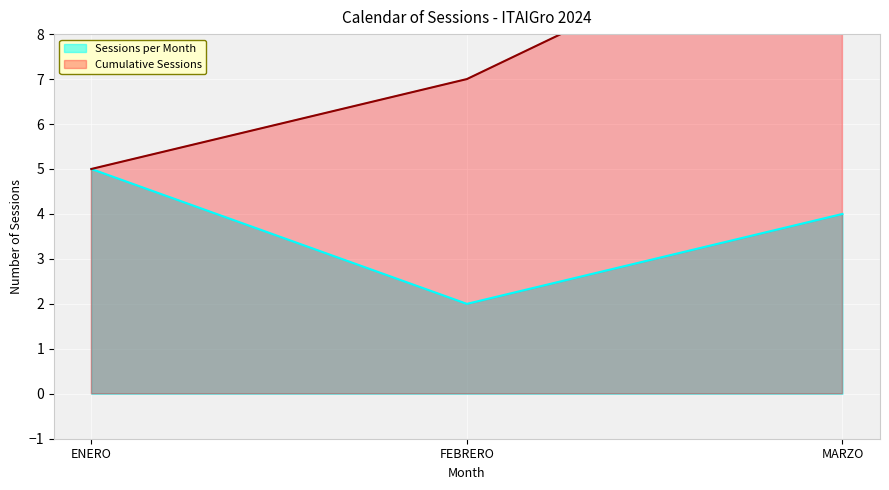

At which category does the chart reach its peak across all series?

ENERO